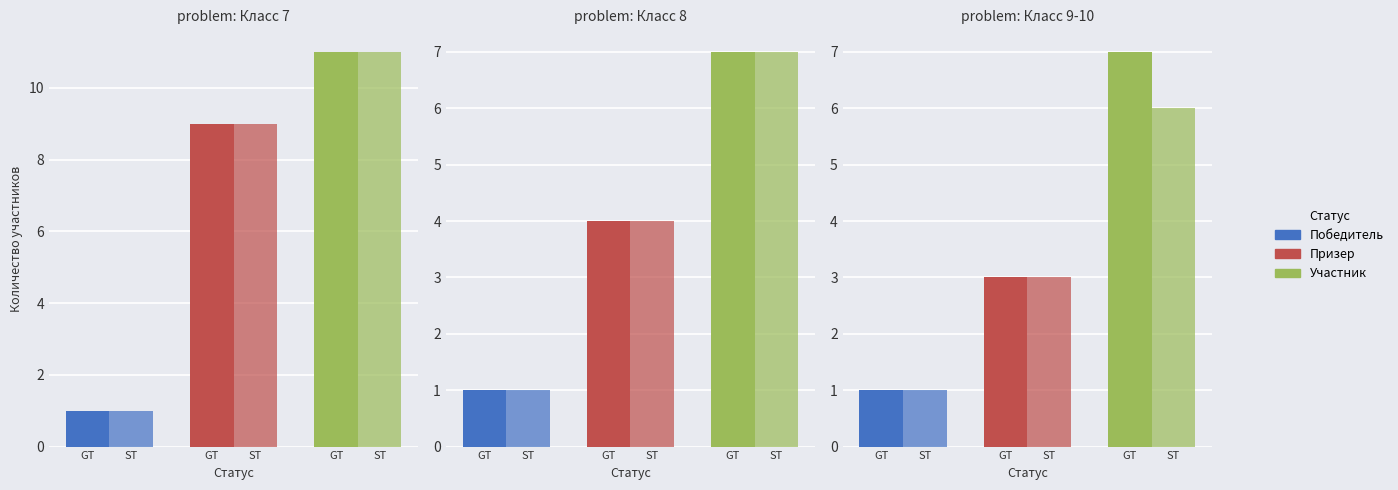

How many series are shown in this chart?

3